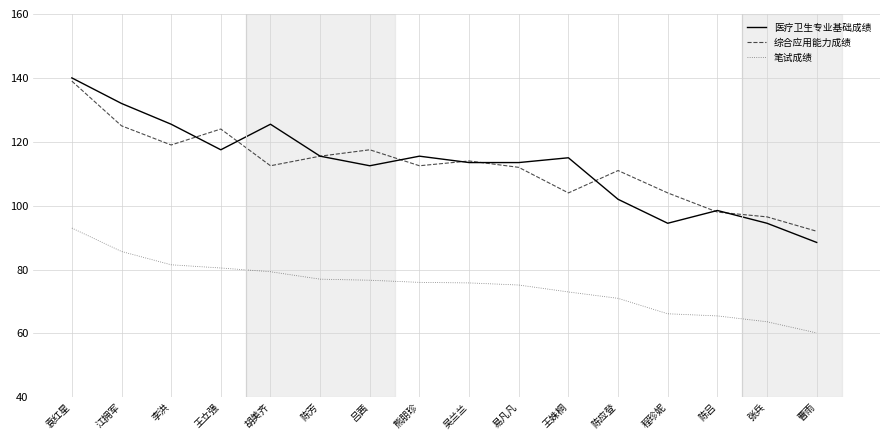

What is the smallest value displayed?

60.2